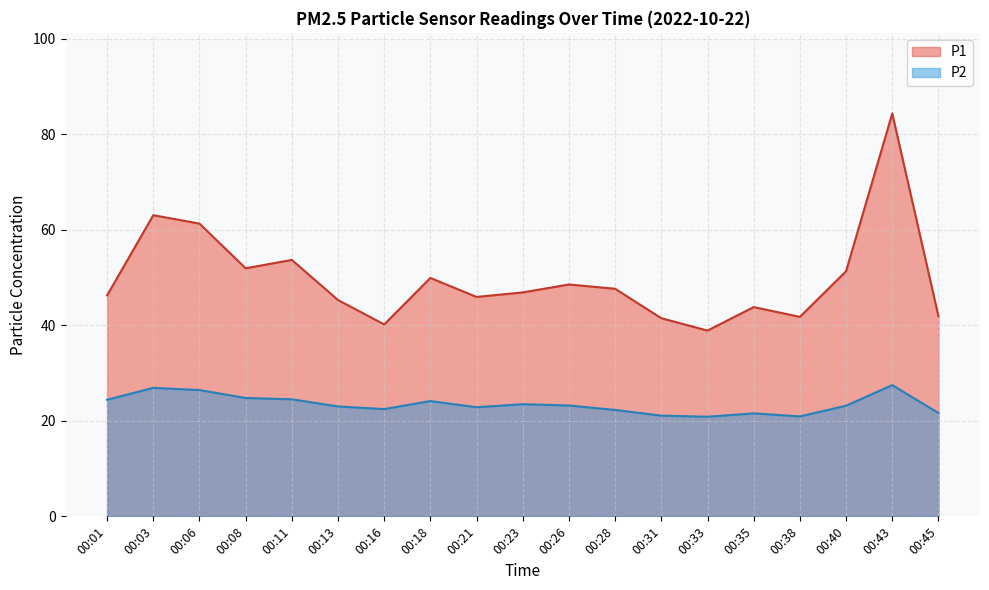

What is the sum of the P2 values at 00:35 and 00:21?

44.4